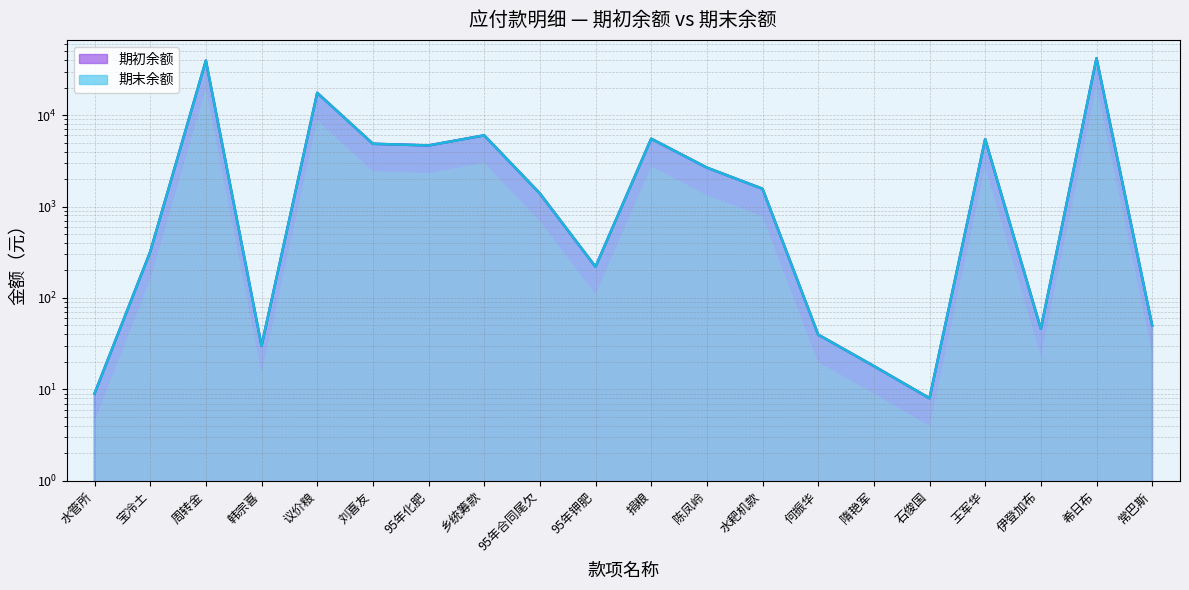

Rank the series by their maximum value, from lowest to highest.

期初余额, 期末余额